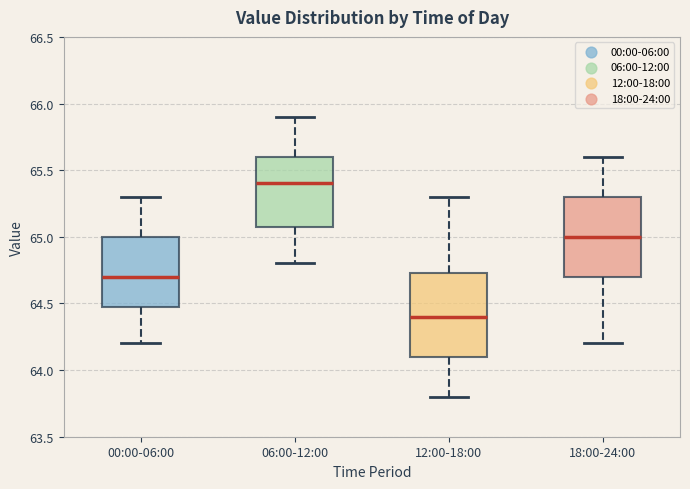

Which box has the lowest median line?

12:00-18:00